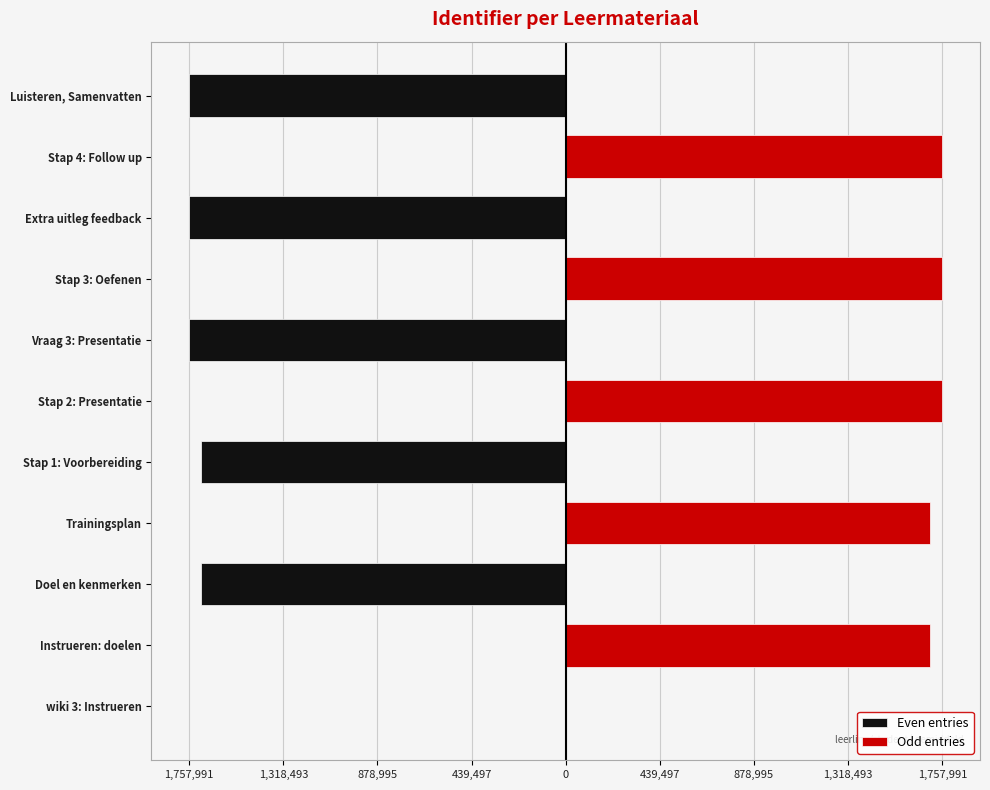

Rank the series by their maximum value, from lowest to highest.

Even entries, Odd entries